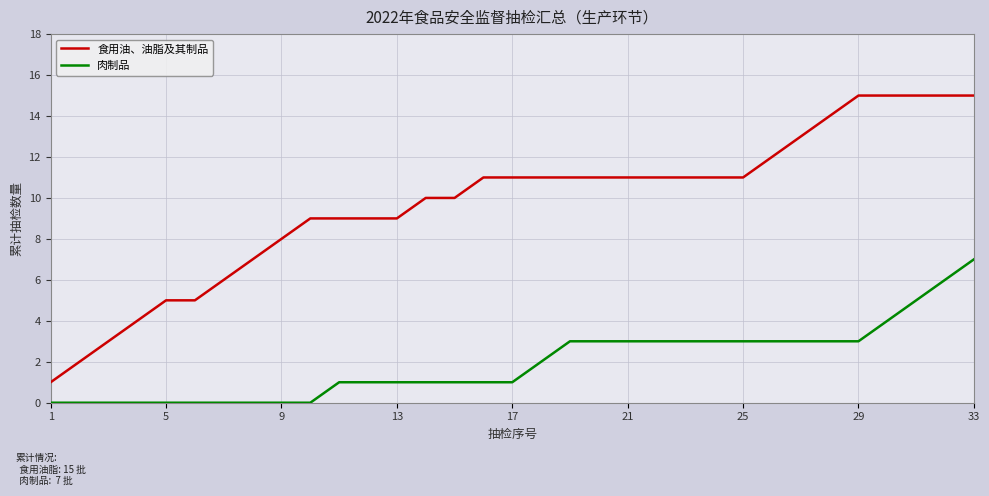

What is the maximum value for 肉制品?

7